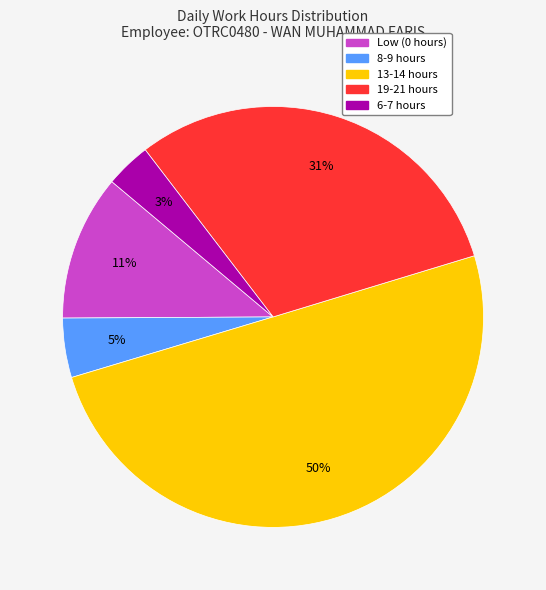

True or false: 6-7 hours accounts for 18% of the total.

False